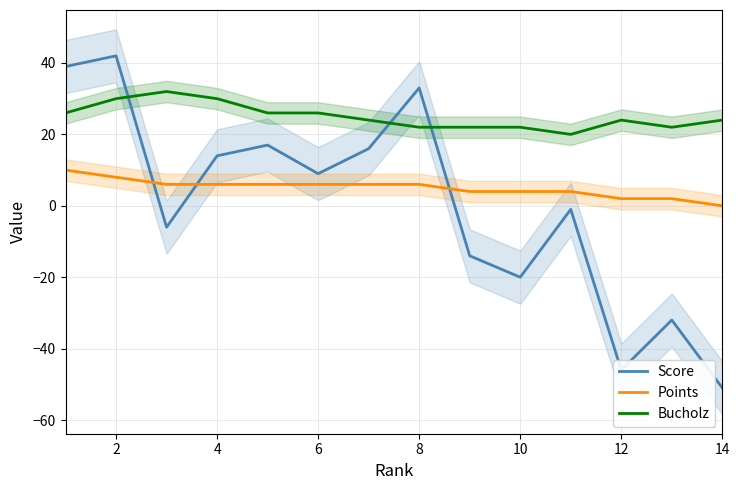

Which label corresponds to the largest value in the chart?

2